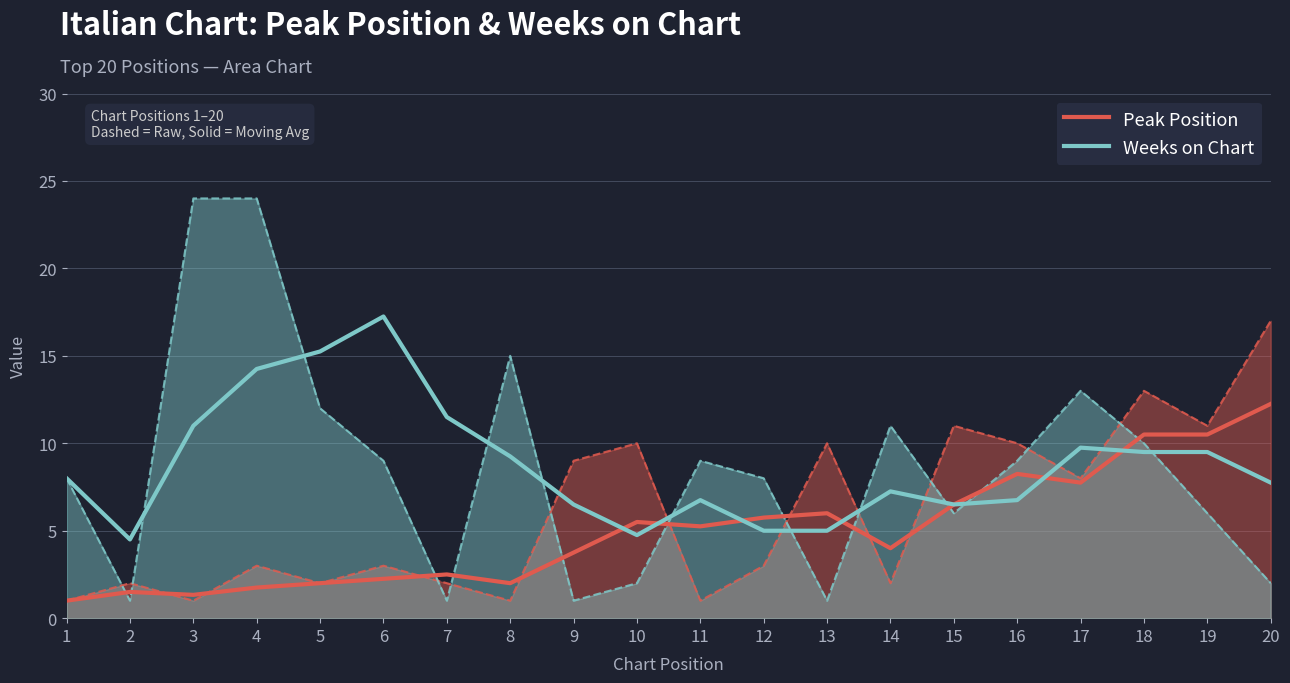

List the labels in order of Peak Position value, largest first.

20, 18, 19, 16, 17, 15, 13, 12, 10, 11, 14, 9, 7, 6, 5, 8, 4, 2, 3, 1